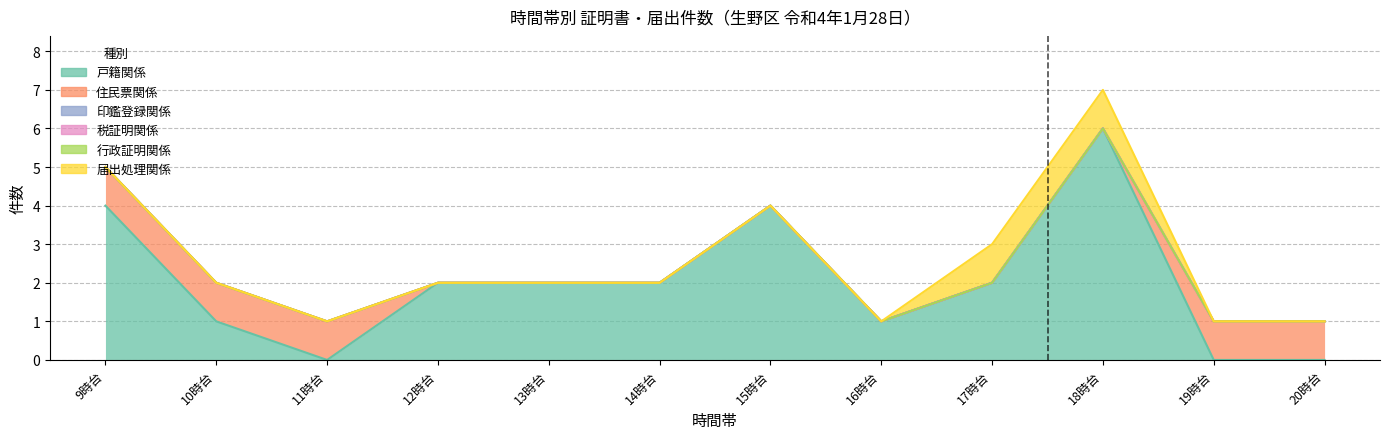

List the labels in order of 届出処理関係 value, largest first.

17, 18, 9, 10, 11, 12, 13, 14, 15, 16, 19, 20